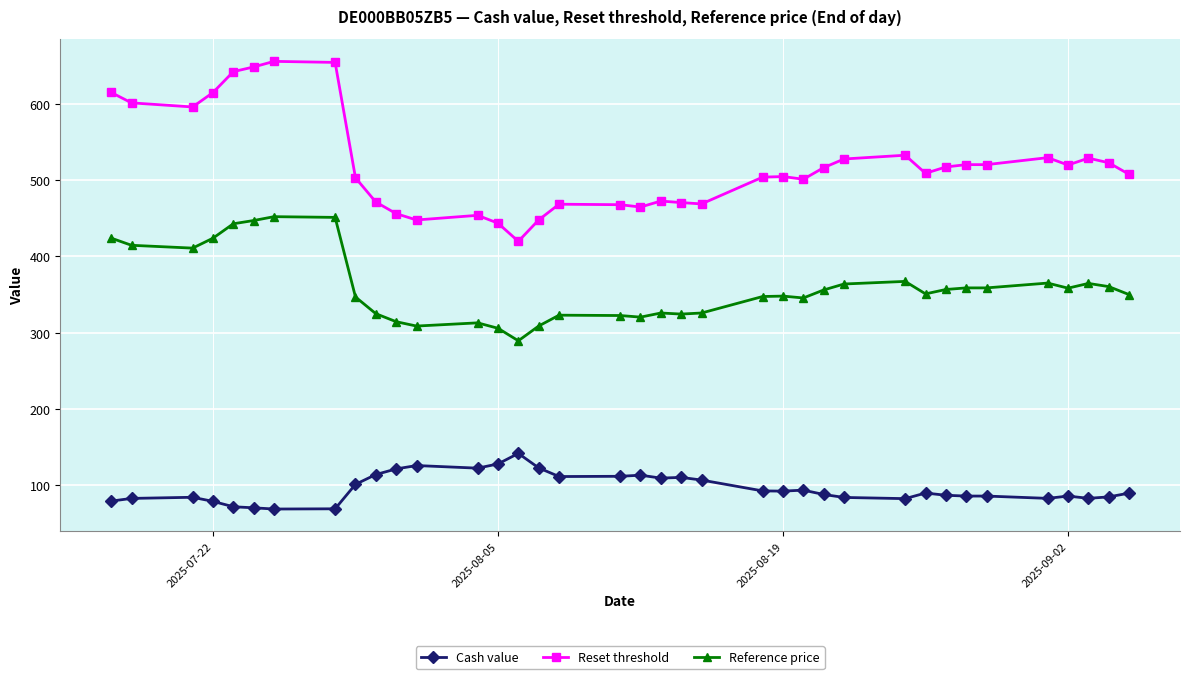

Is it true that Reference price equals 348.1 at 2025-08-19?

True